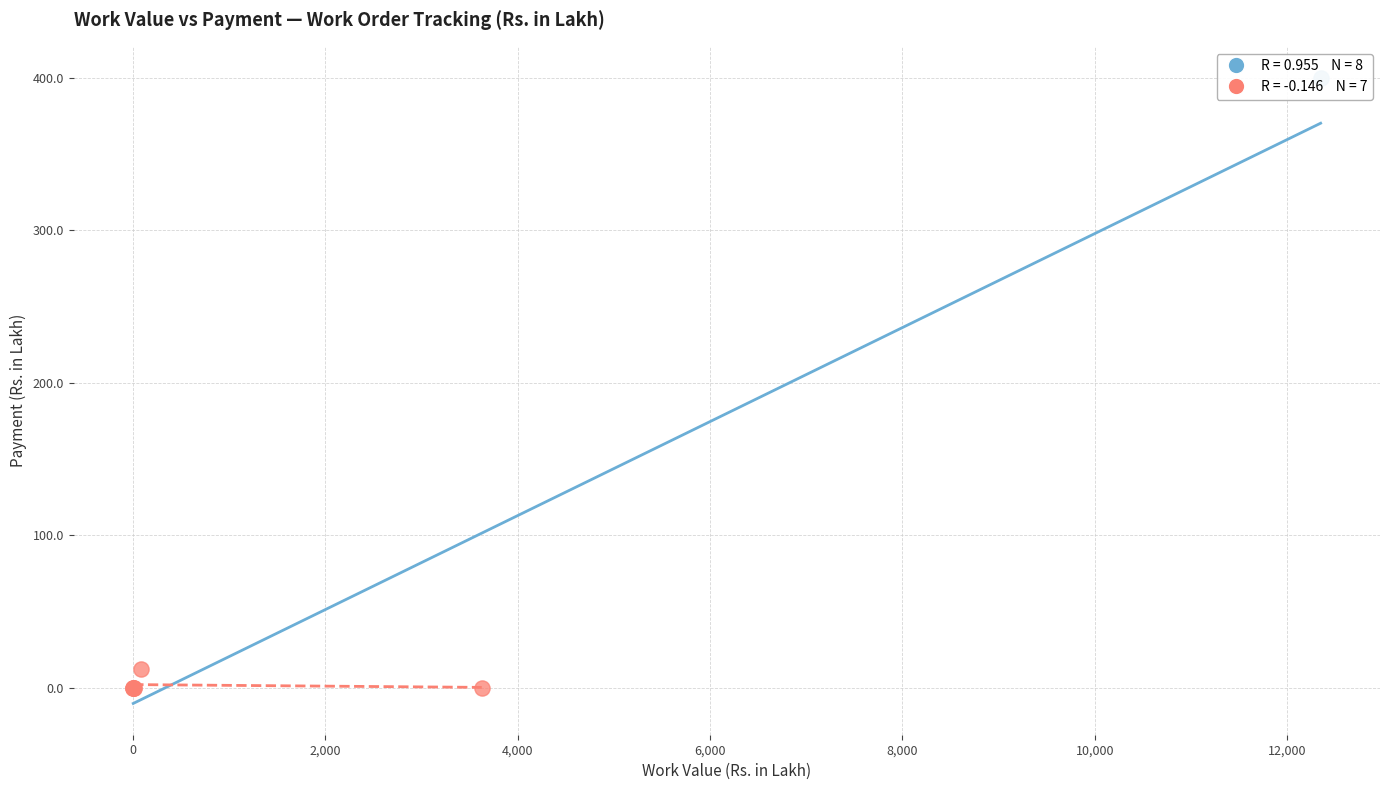

What are all the series names shown in the legend?

ENGINEERING PROJECTS (INDIA) LTD, Other Agencies